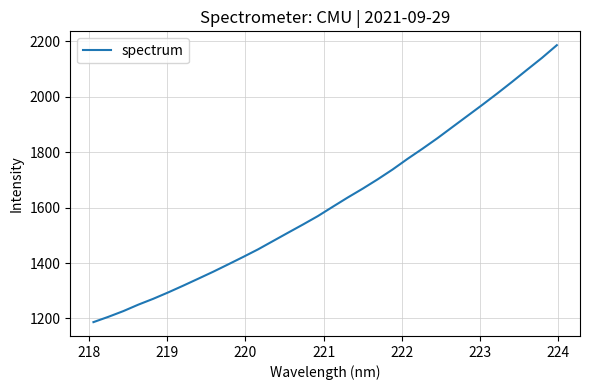

Does the chart have visible grid lines?

Yes